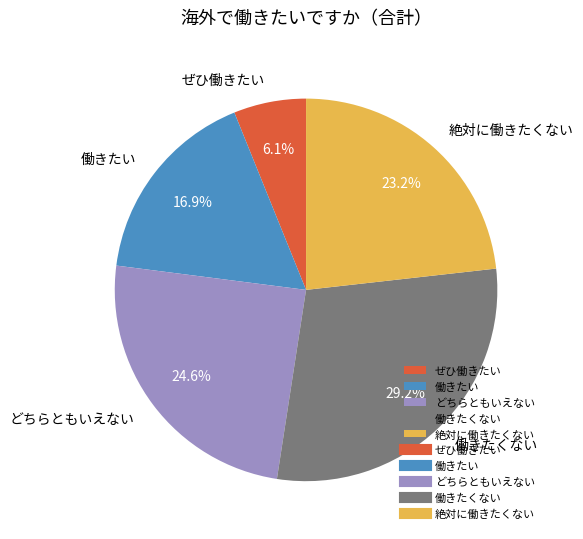

Count the number of slices in the pie.

5